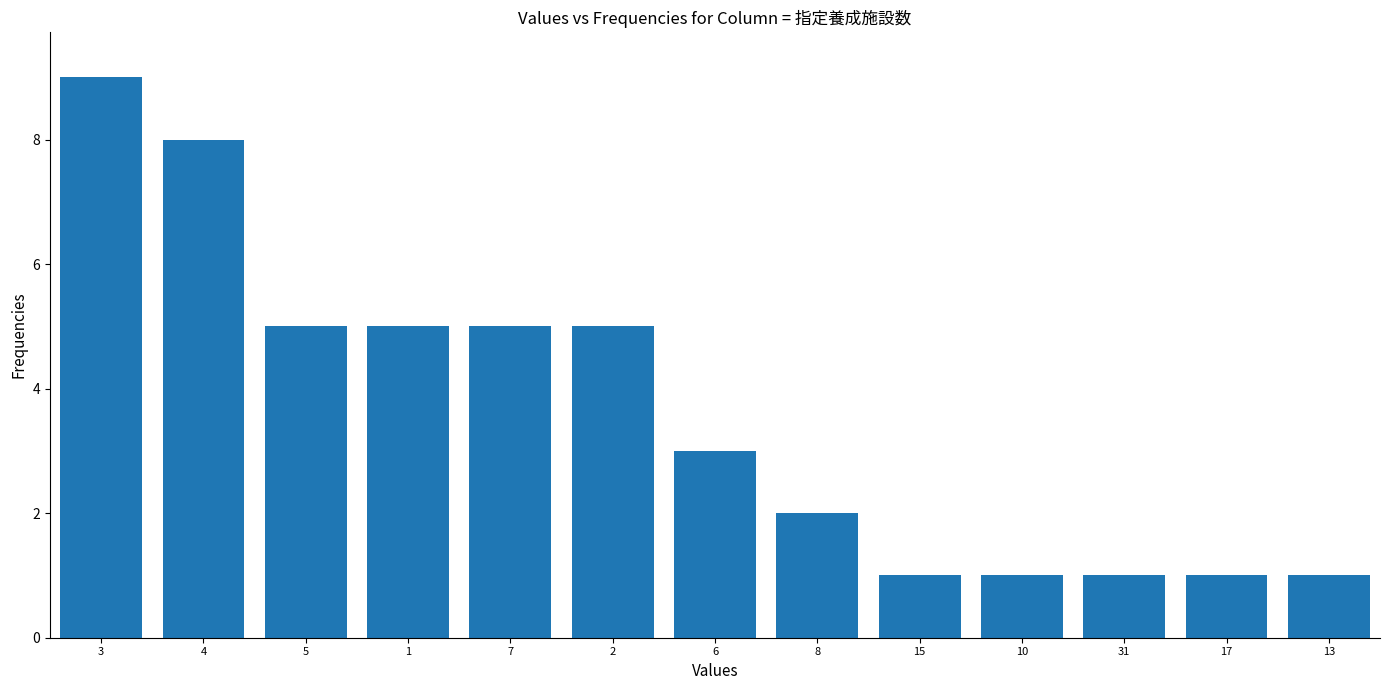

Reading left to right, transcribe all the data shown in this chart.

3=9	4=8	5=5	1=5	7=5	2=5	6=3	8=2	15=1	10=1	31=1	17=1	13=1